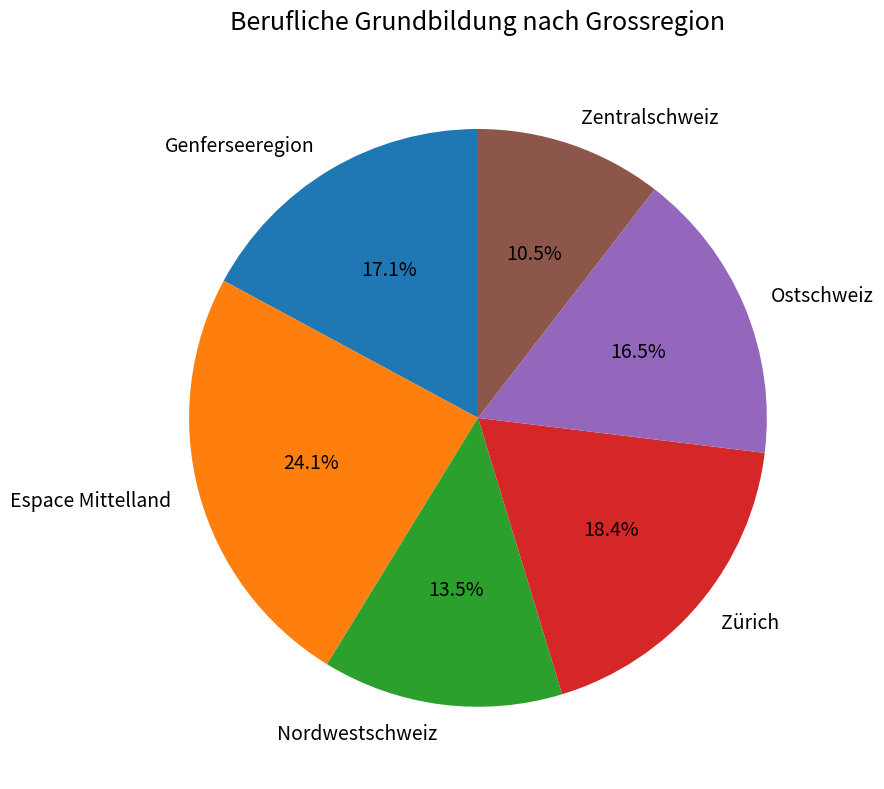

How many segments does this pie chart have?

6